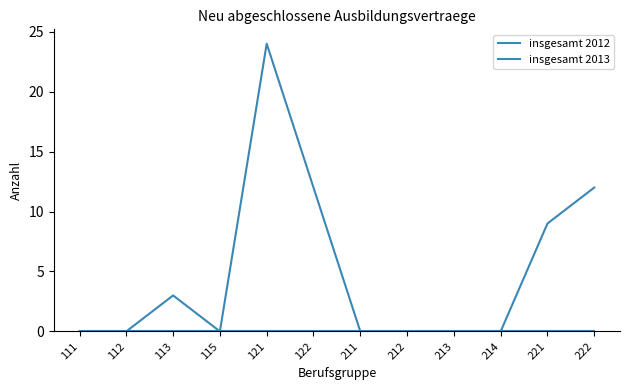

What is the difference between the maximum and second lowest values in the insgesamt 2012 series?

24